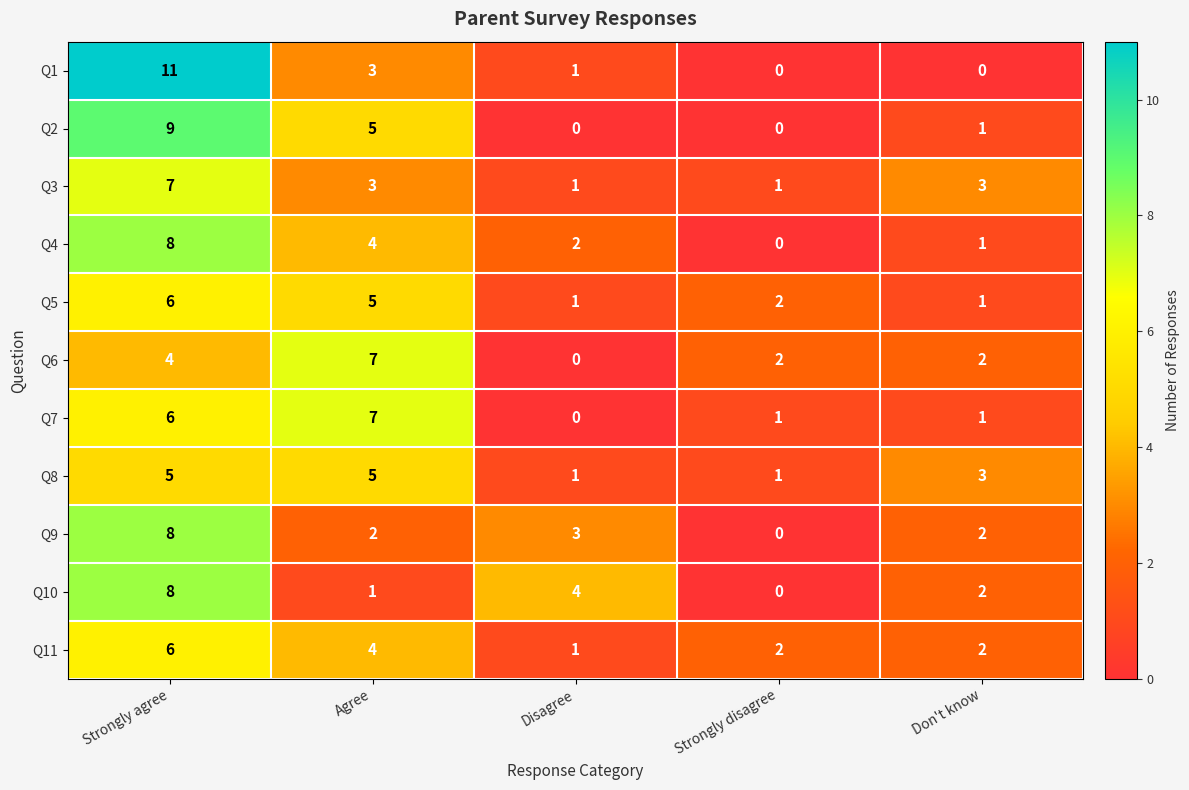

What is the difference between the highest and lowest values at Strongly disagree?

2